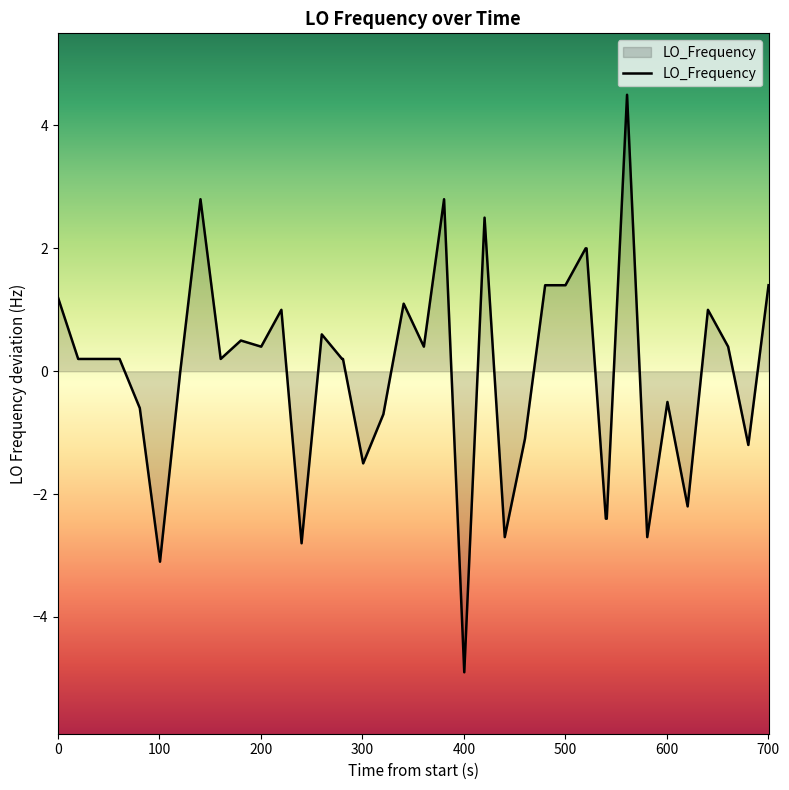

What is the difference between the maximum and minimum values?

9.4